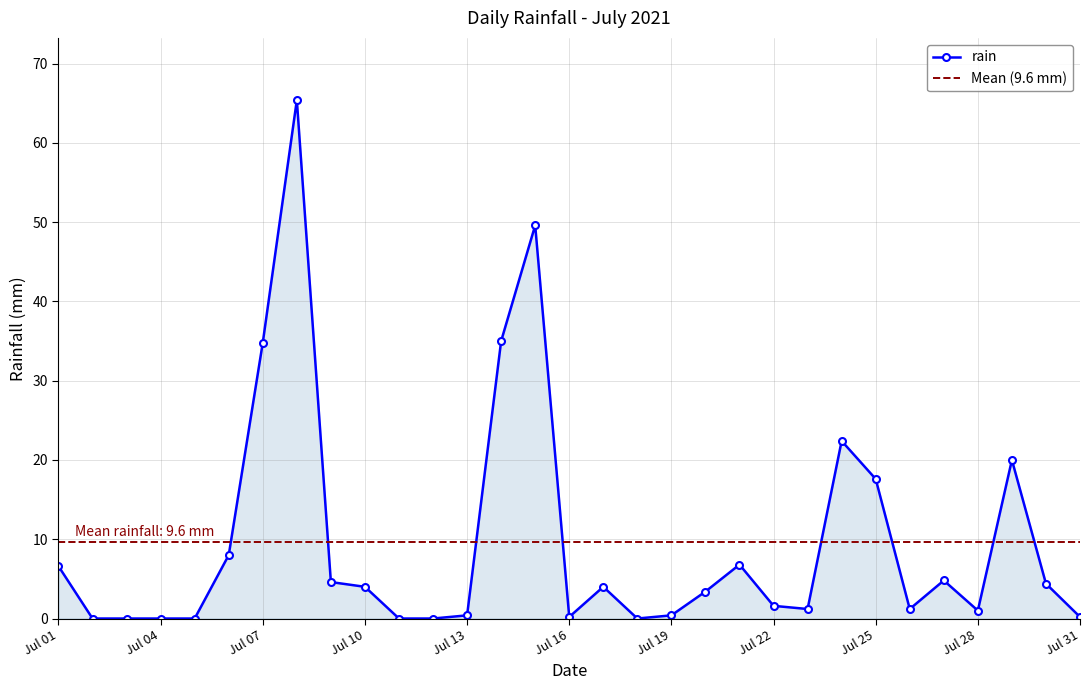

Is it true that the value at Jul 31 is 0.3?

False